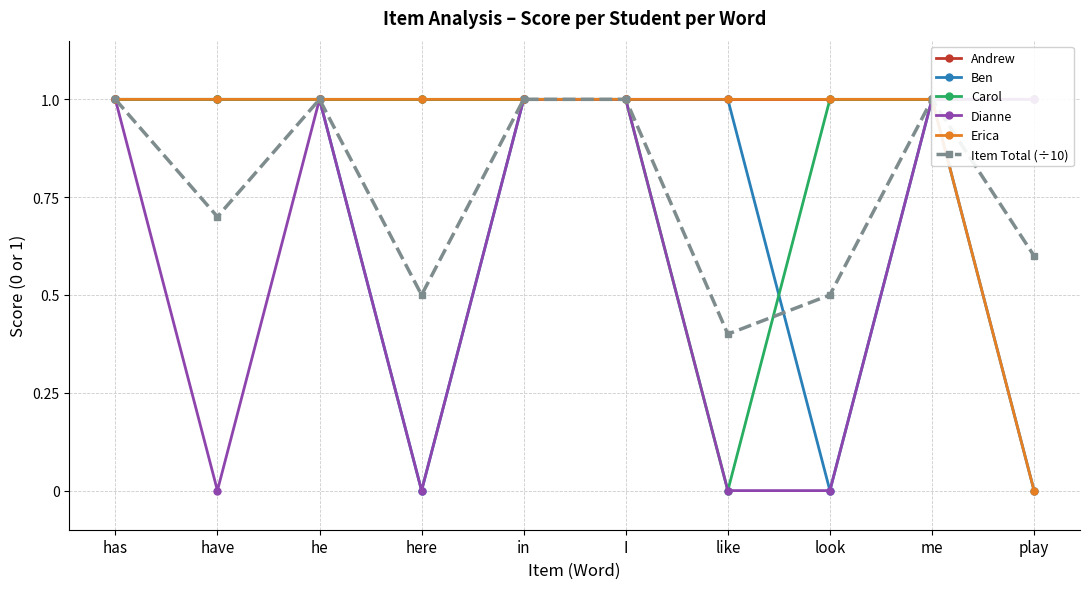

Which series has the largest range (max minus min)?

Ben